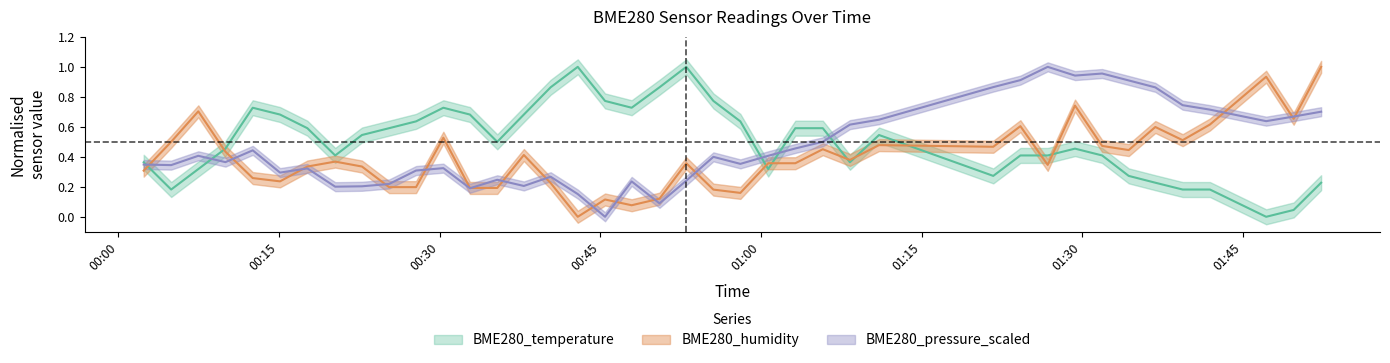

Rank the series at 2021/12/15 00:22:45 from highest to lowest value.

BME280_temperature, BME280_humidity, BME280_pressure_scaled